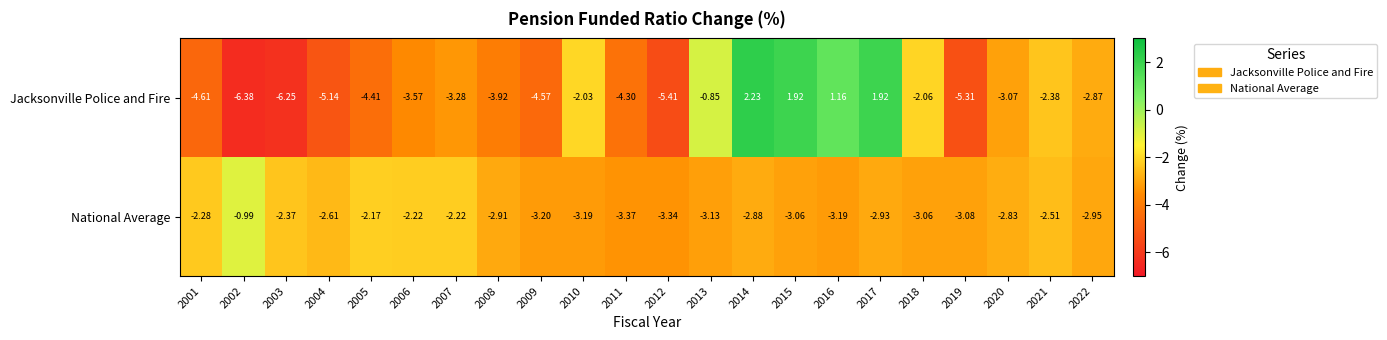

Which series has the largest total across all categories?

National Average